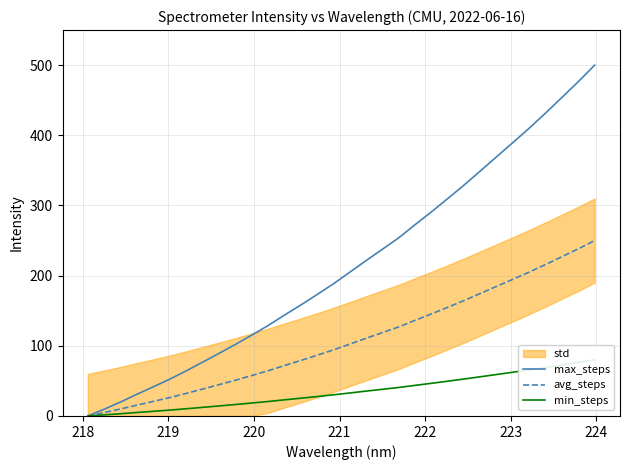

What is the maximum value for avg_steps?

250.0